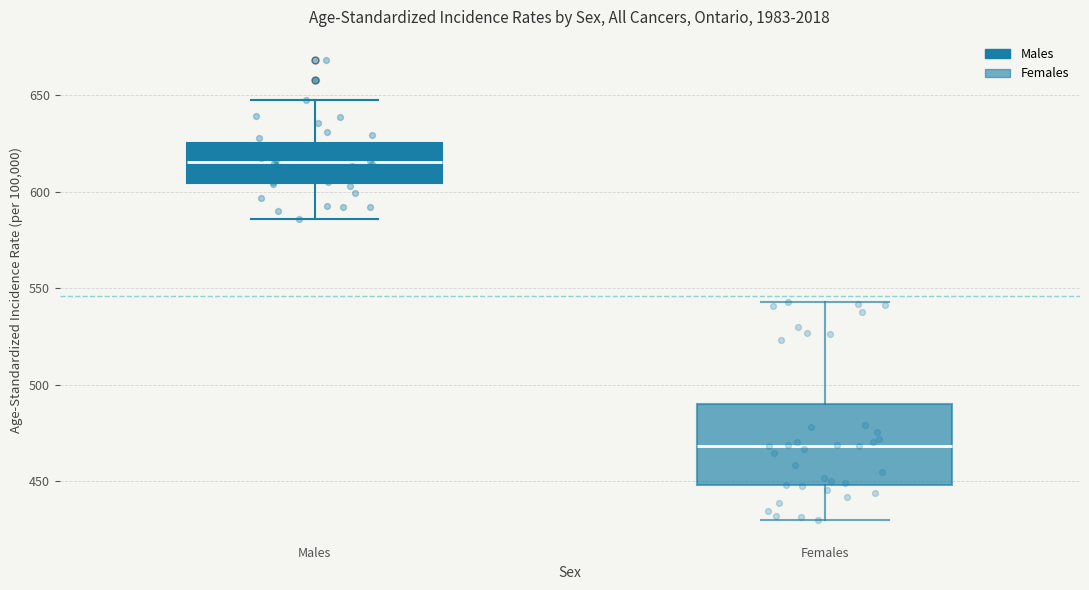

Where is the upper edge of the box for Males on the y-axis? The values are not printed on the chart, so give them approximately, as read against the axis.

625